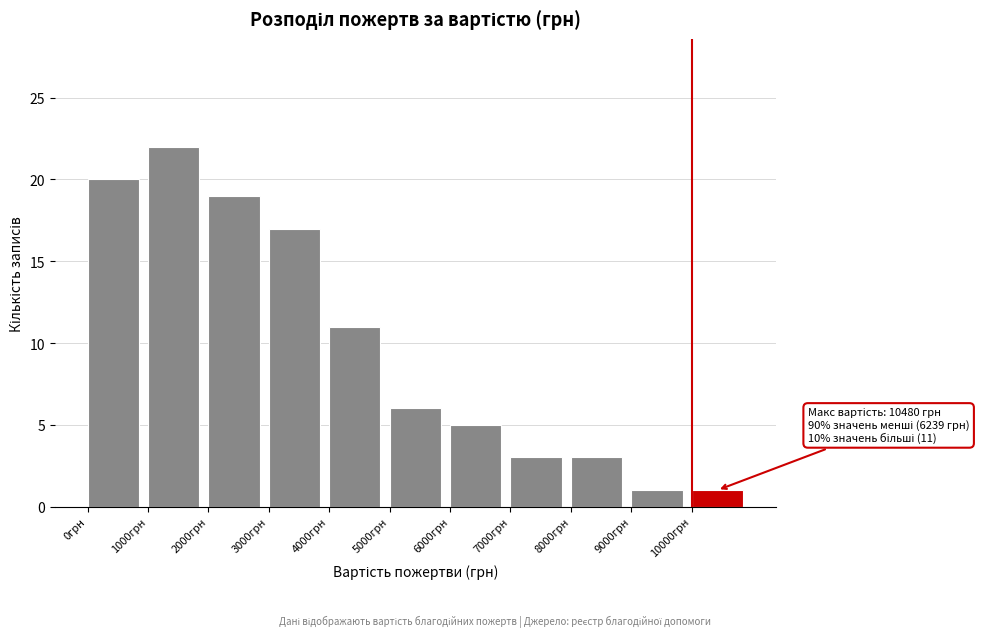

Over which range of the x-axis is the bar tallest?

1000 to 2000